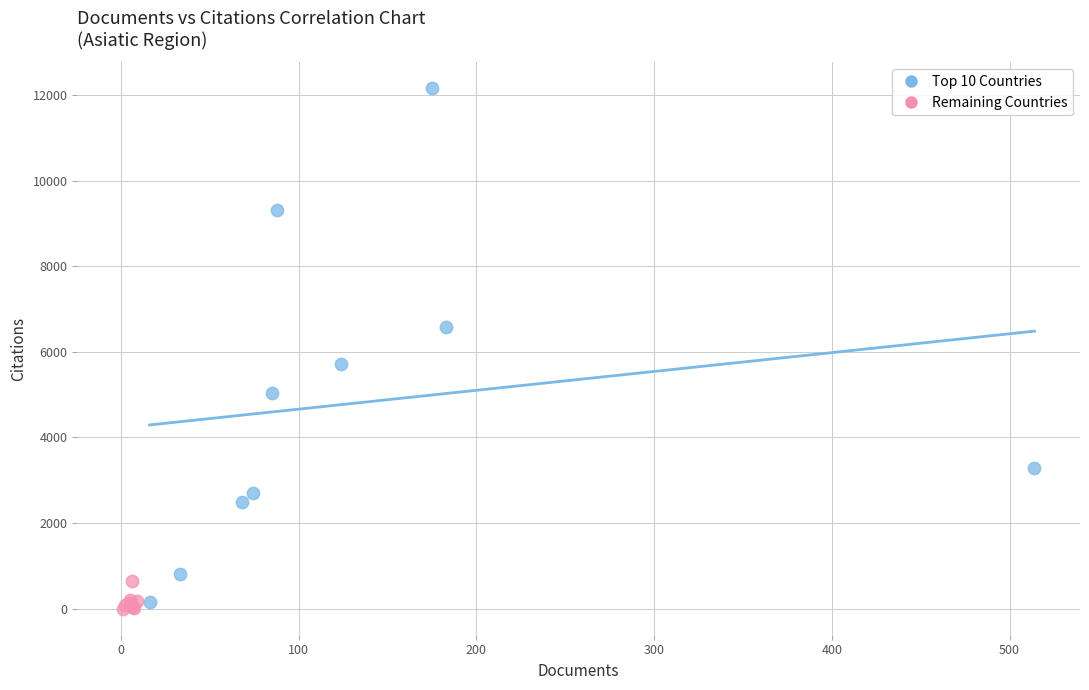

Which series has the largest Y range (max minus min)?

Top 10 Countries